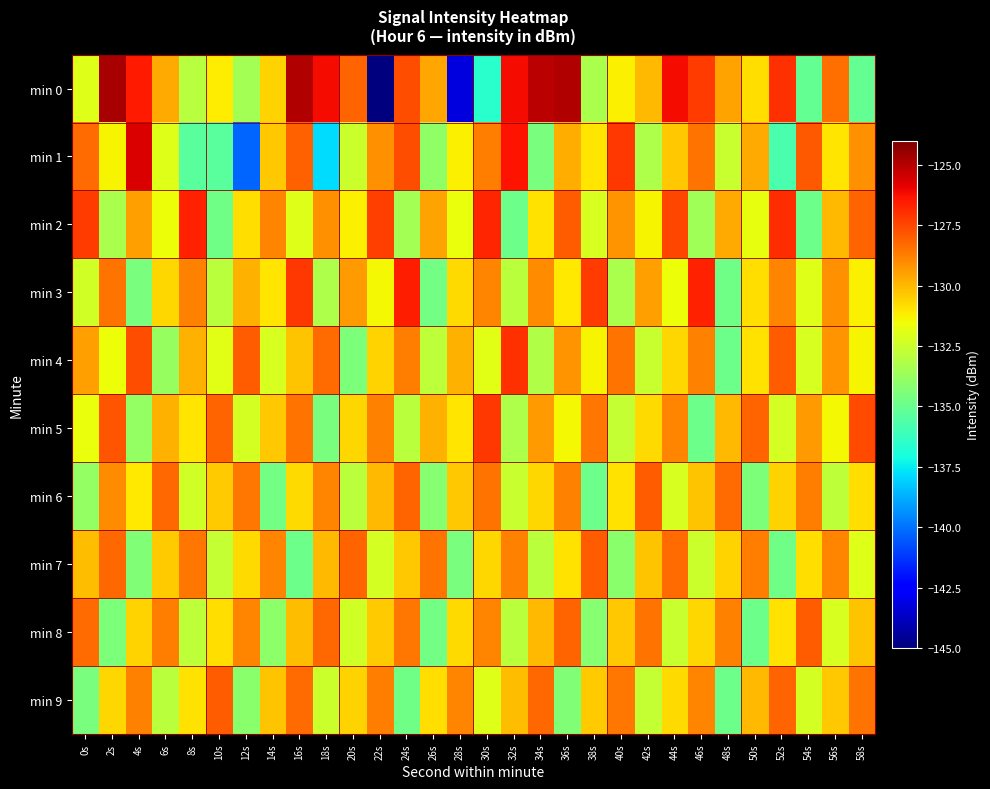

Count the number of data series in this chart.

10